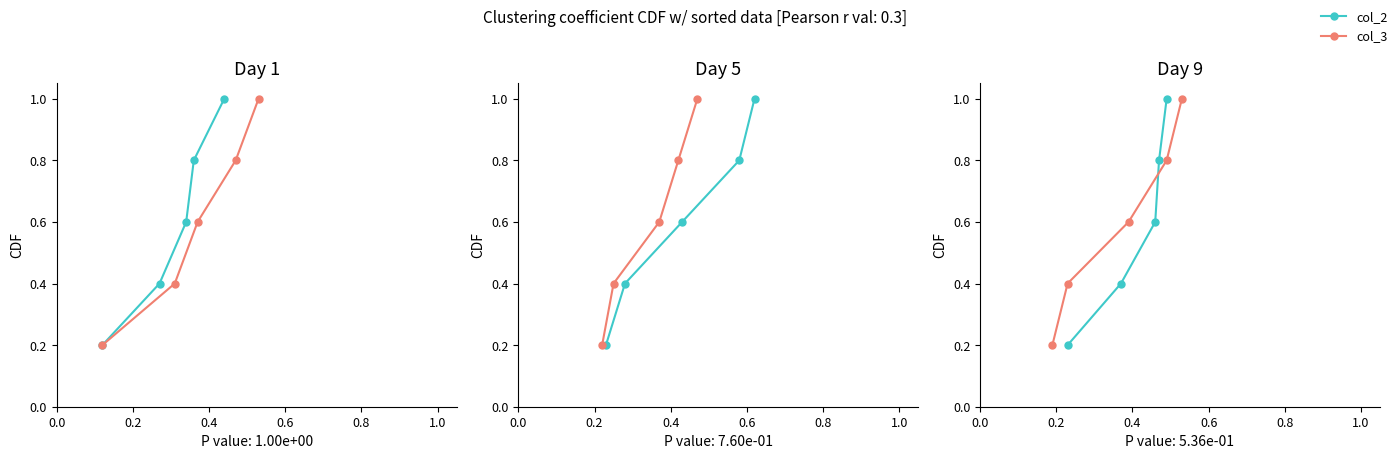

What is the sum of the col_2 values at 0.2 and 0.6?

1.2